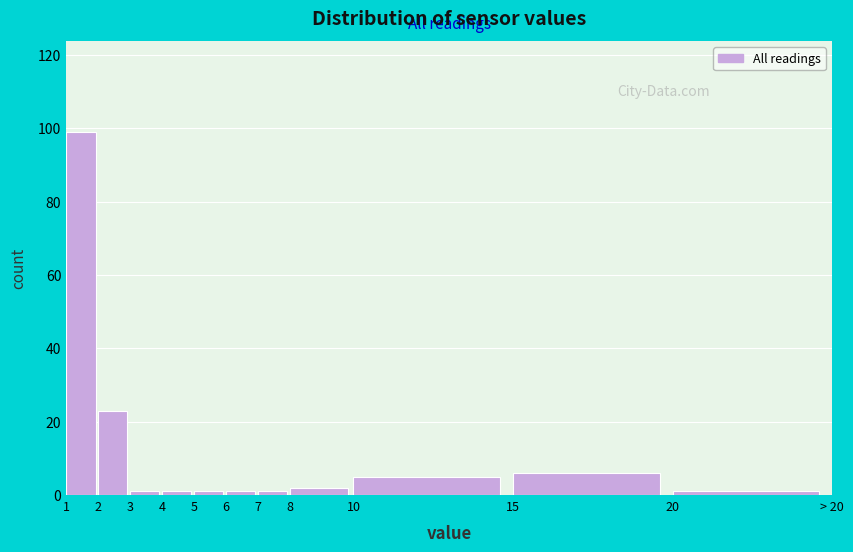

Reading left to right, transcribe all the data shown in this chart.

1=99	2=23	3=1	4=1	5=1	6=1	7=1	8=2	10=5	15=6	20=1